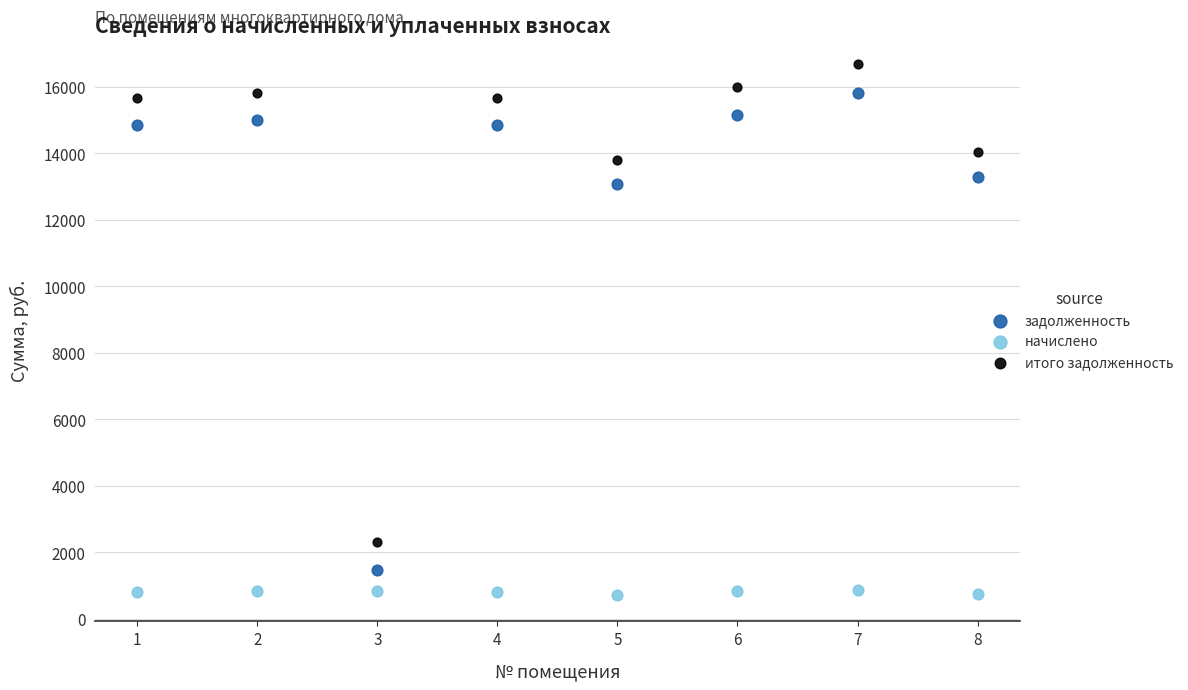

In the итого задолженность series, what Y value is closest to 9492?

13800.4